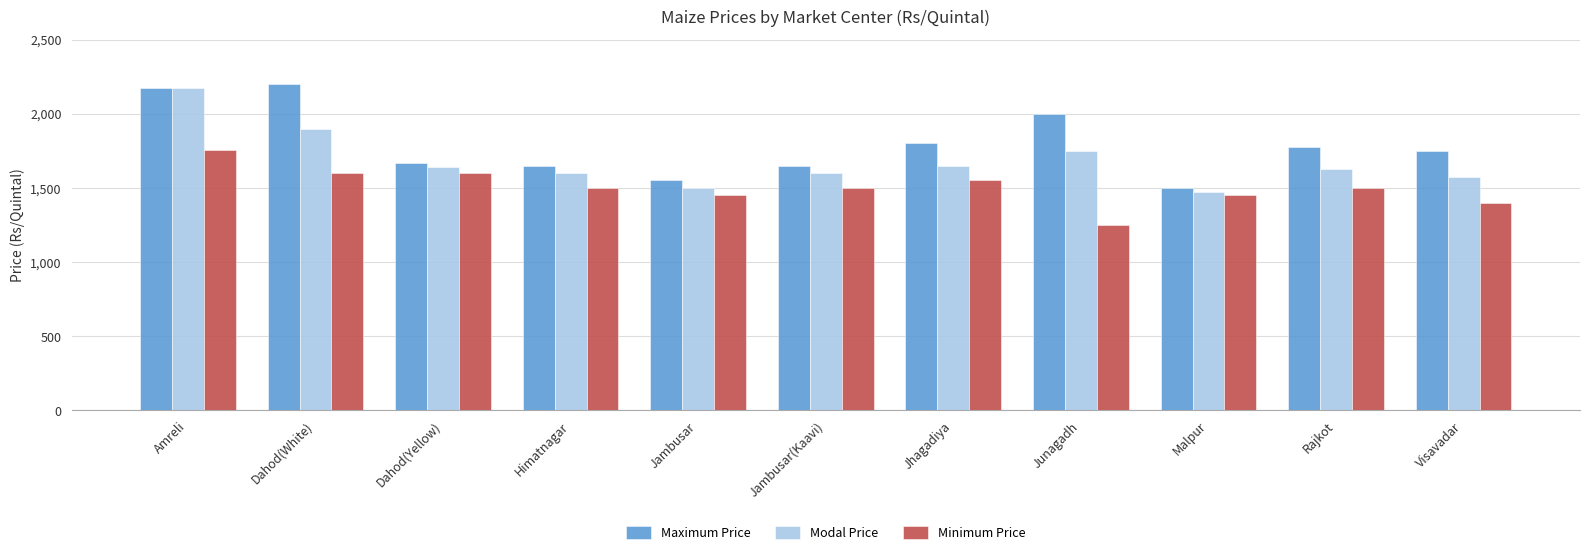

What are all the series names shown in the legend?

Maximum Price, Modal Price, Minimum Price